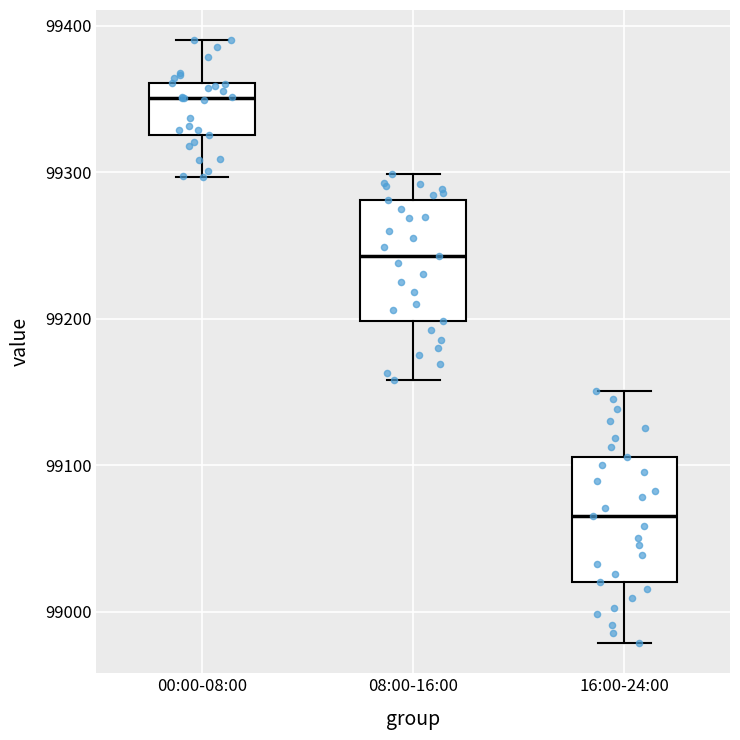

Reading left to right, transcribe this box plot: for each box, give where its median line is, the range the box spans, and where its two whiskers end, as read against the y-axis. The values are not printed on the chart, so give them approximately, as read against the axis.

00:00-08:00: median 99350, box 99330 to 99360, whiskers 99300 to 99390
08:00-16:00: median 99240, box 99200 to 99280, whiskers 99160 to 99300
16:00-24:00: median 99070, box 99020 to 99110, whiskers 98980 to 99150